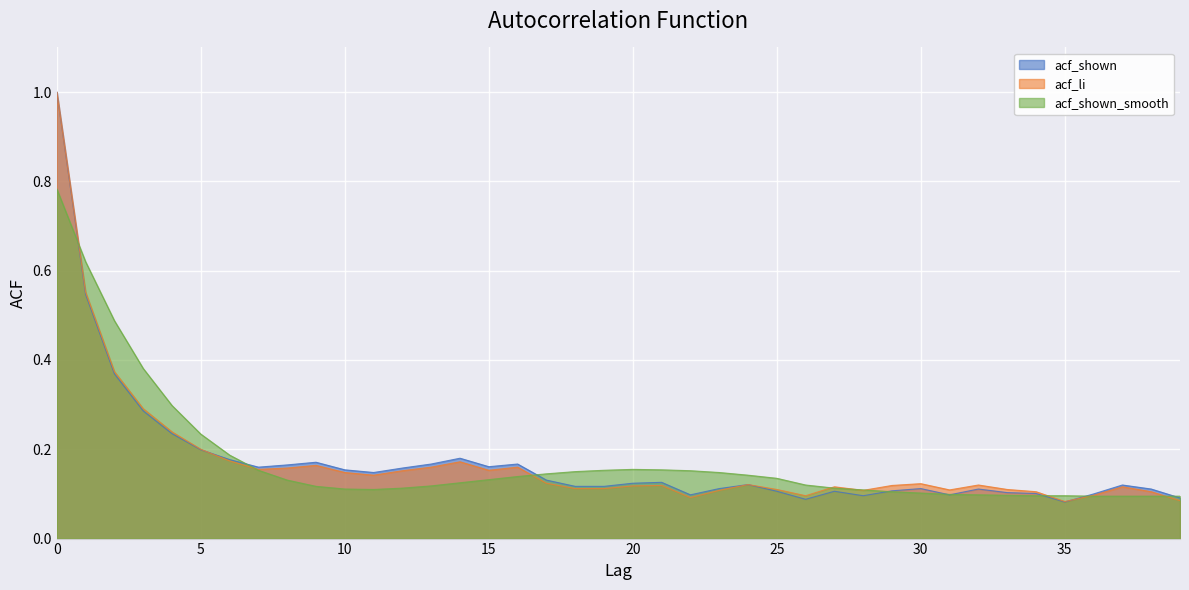

Is the value of acf_shown_smooth at 34 greater than the value of acf_li at 11?

No